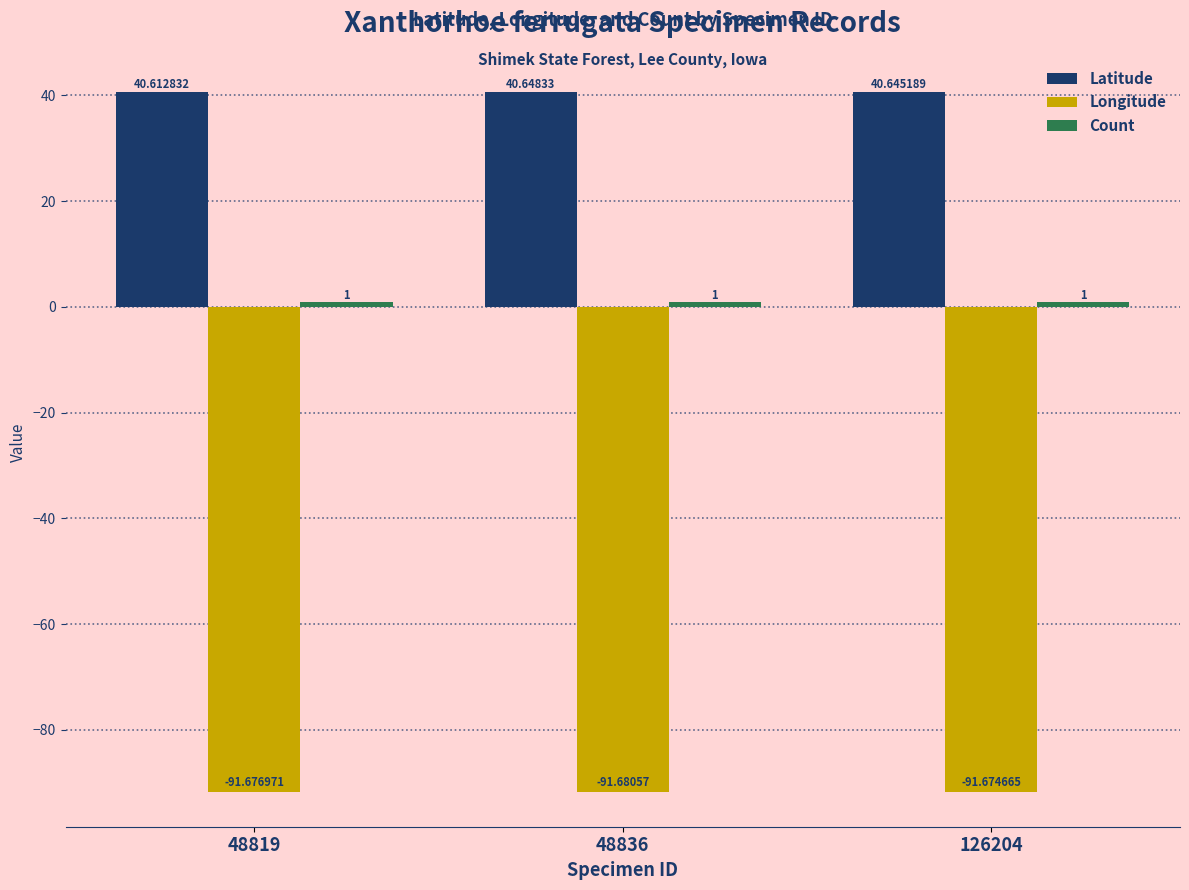

At which category is the sum across all series the highest?

126204